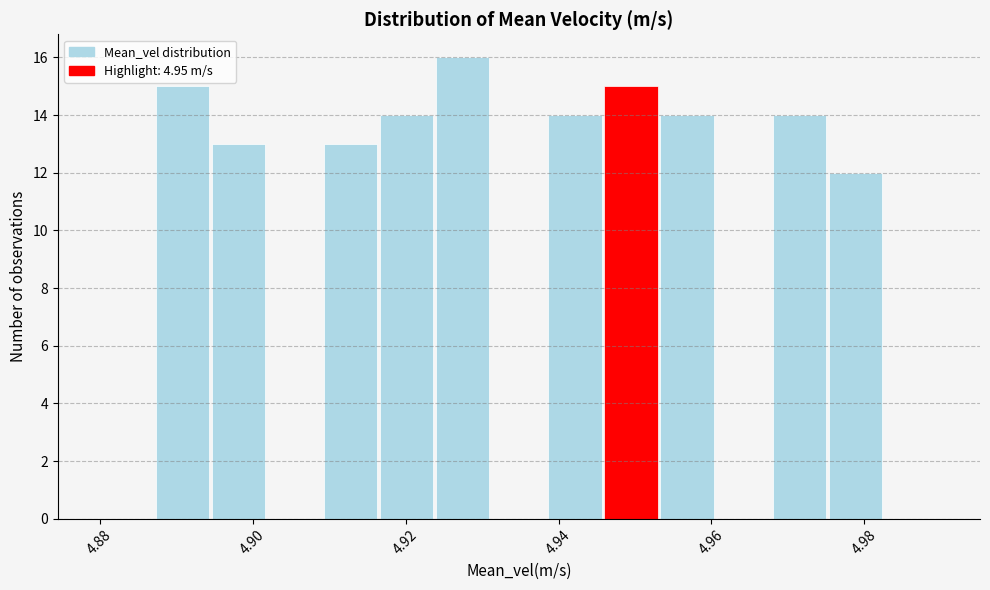

Read against the x-axis, roughly where is the centre of the tallest bar?

4.928